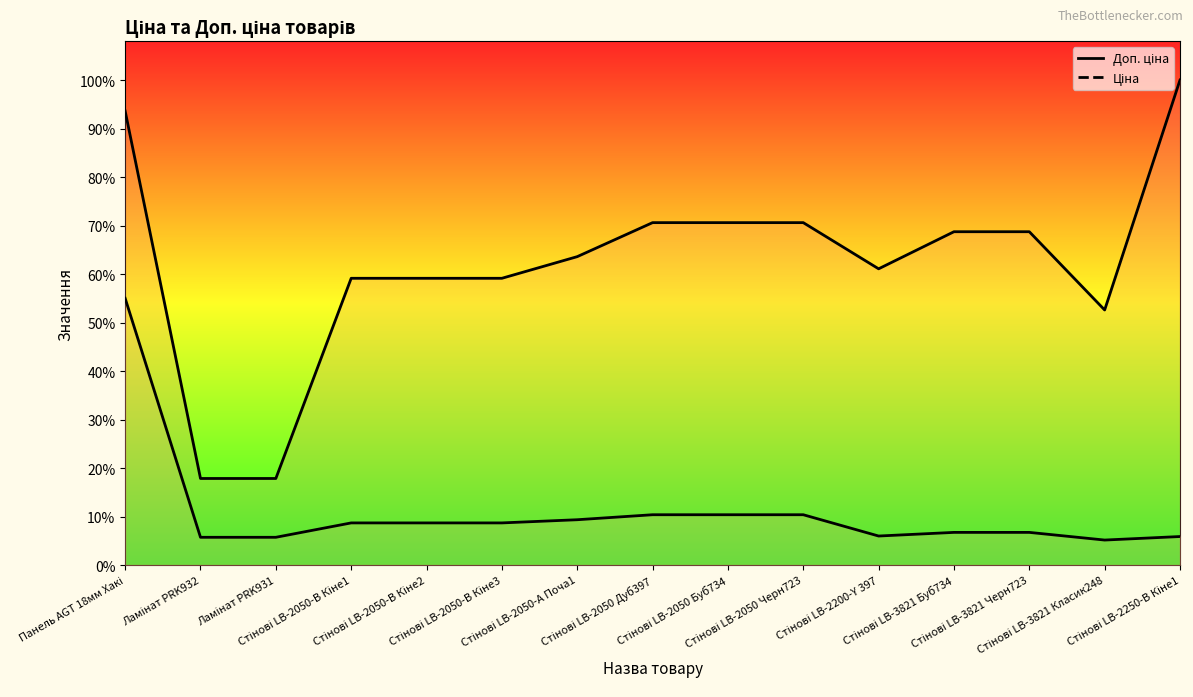

What is the approximate value of Ціна at Стінові LB-3821 Черн723?

407.9